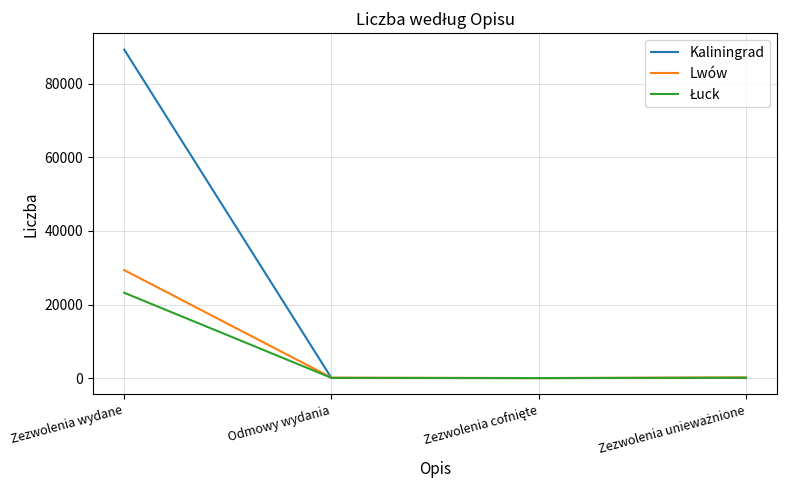

What is the spread (max minus min) of values at Zezwolenia wydane?

66104